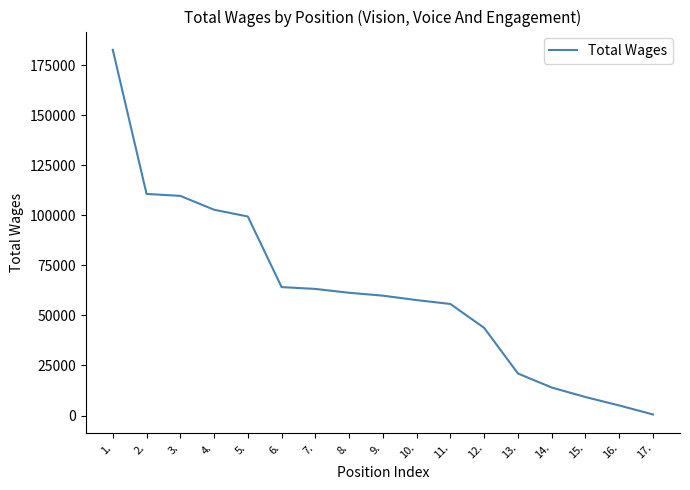

What is the approximate value at 5.?

99369